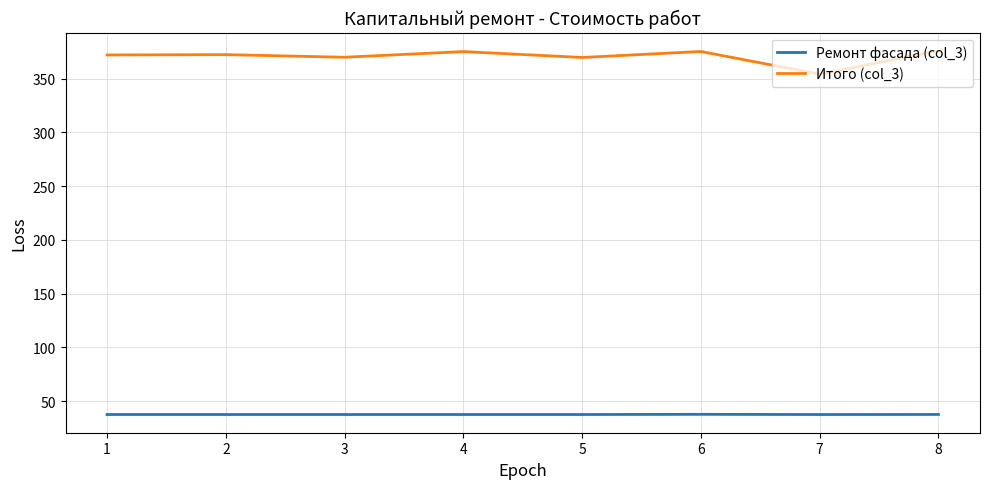

What is the total value across all series at 7?

391.7